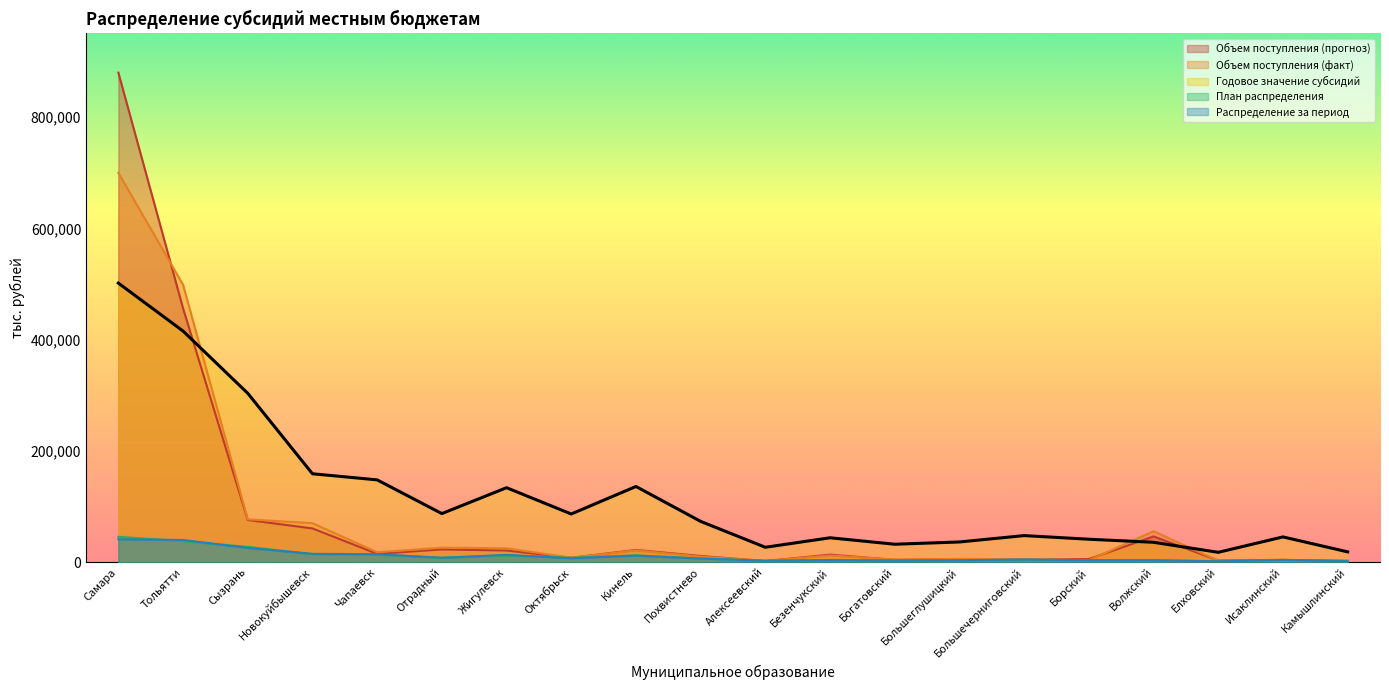

Reading left to right, transcribe all the data shown in this chart.

Объем поступления (прогноз): Самара=879984.0	Тольятти=456443.4	Сызрань=75931.1	Новокуйбышевск=60709.0	Чапаевск=15072.6	Отрадный=22955.7	Жигулевск=20991.2	Октябрьск=7909.9	Кинель=22045.0	Похвистнево=11189.9	Алексеевский=2101.8	Безенчукский=13550.0	Богатовский=4210.4	Большеглушицкий=5407.1	Большечерниговский=4309.2	Борский=5635.4	Волжский=46294.1	Елховский=3124.7	Исаклинский=4183.6	Камышлинский=2595.6
Объем поступления (факт): Самара=699956.8	Тольятти=498678.6	Сызрань=77034.1	Новокуйбышевск=70104.1	Чапаевск=17890.7	Отрадный=26056.1	Жигулевск=24935.2	Октябрьск=8043.5	Кинель=21227.2	Похвистнево=10044.8	Алексеевский=2390.5	Безенчукский=12029.1	Богатовский=4766.9	Большеглушицкий=5938.1	Большечерниговский=5235.4	Борский=3393.5	Волжский=55657.7	Елховский=2757.1	Исаклинский=3053.8	Камышлинский=2160.7
Годовое значение субсидий: Самара=501679.0	Тольятти=415477.0	Сызрань=303620.0	Новокуйбышевск=158950.0	Чапаевск=147978.0	Отрадный=87371.0	Жигулевск=133896.0	Октябрьск=86632.0	Кинель=136101.0	Похвистнево=73354.0	Алексеевский=26817.0	Безенчукский=43887.0	Богатовский=32285.0	Большеглушицкий=36362.0	Большечерниговский=47804.0	Борский=41275.0	Волжский=35766.0	Елховский=17745.0	Исаклинский=45438.0	Камышлинский=18570.0
План распределения: Самара=45607.2	Тольятти=37770.6	Сызрань=27601.8	Новокуйбышевск=14450.0	Чапаевск=13452.5	Отрадный=7942.8	Жигулевск=12172.4	Октябрьск=7875.6	Кинель=12372.8	Похвистнево=6668.6	Алексеевский=2437.9	Безенчукский=3989.7	Богатовский=2935.0	Большеглушицкий=3305.6	Большечерниговский=4345.8	Борский=3752.3	Волжский=3251.4	Елховский=1613.2	Исаклинский=4130.7	Камышлинский=1688.2
Распределение за период: Самара=41173.8	Тольятти=39978.6	Сызрань=25639.7	Новокуйбышевск=15010.7	Чапаевск=14381.5	Отрадный=7917.3	Жигулевск=13211.0	Октябрьск=7013.0	Кинель=11778.4	Похвистнево=6466.6	Алексеевский=2615.7	Безенчукский=3645.3	Богатовский=3049.8	Большеглушицкий=3524.6	Большечерниговский=4817.6	Борский=3421.4	Волжский=3669.7	Елховский=1612.8	Исаклинский=3853.5	Камышлинский=1636.4